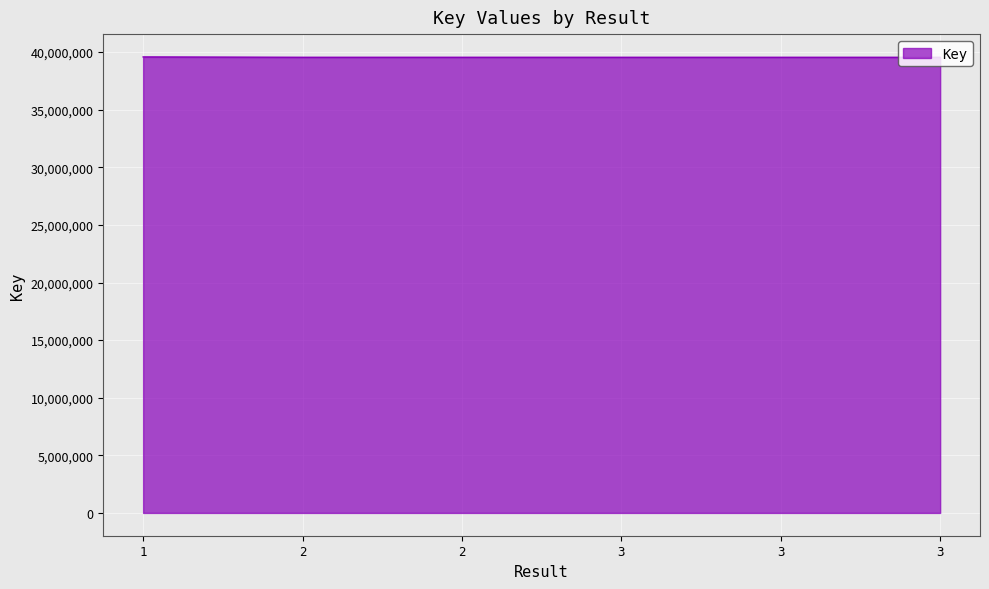

Does the chart have visible grid lines?

Yes